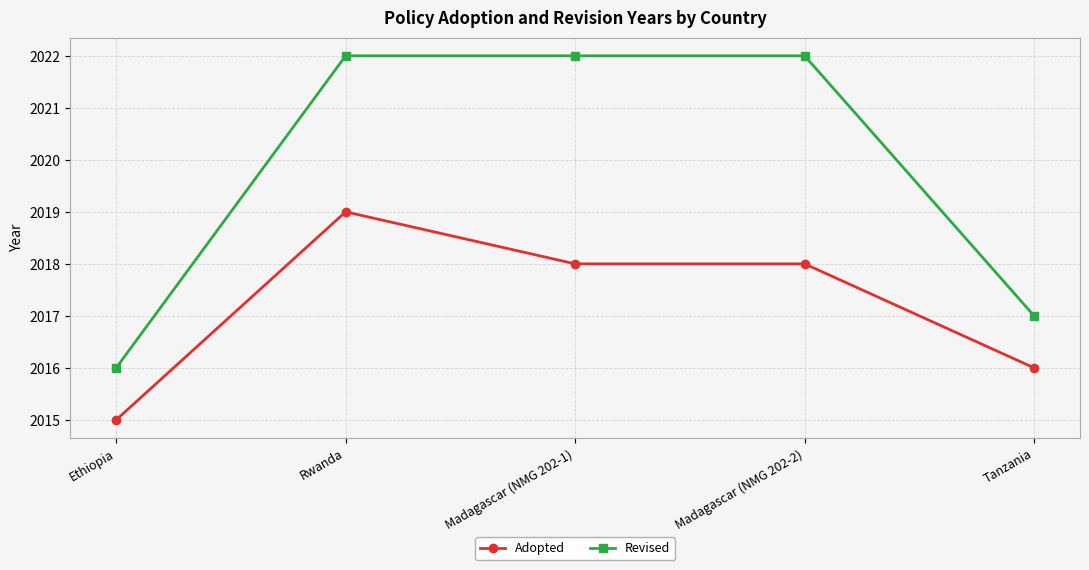

What is the lowest value of the Adopted series?

2015